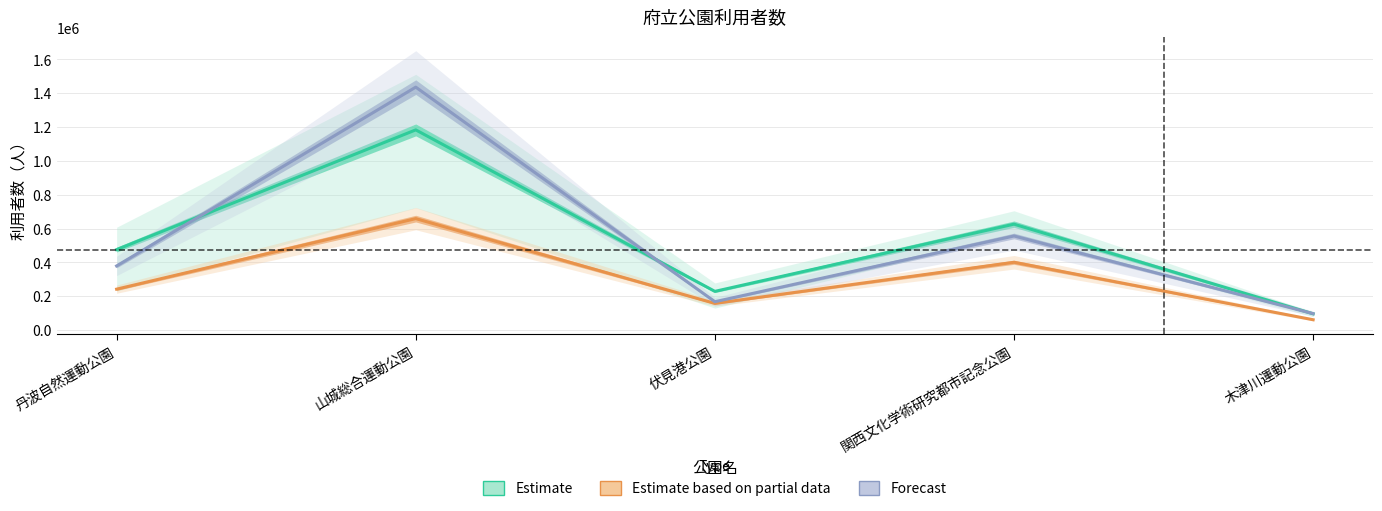

Reading left to right, list all the values displayed in this chart.

Estimate: 475877.0	1183645.7	229030.3	626274.0	96422.0
Estimate based on partial data: 242134.0	659096.0	157823.0	401030.0	61300.0
Forecast: 379363.0	1436287.0	167929.0	556482.0	97390.0